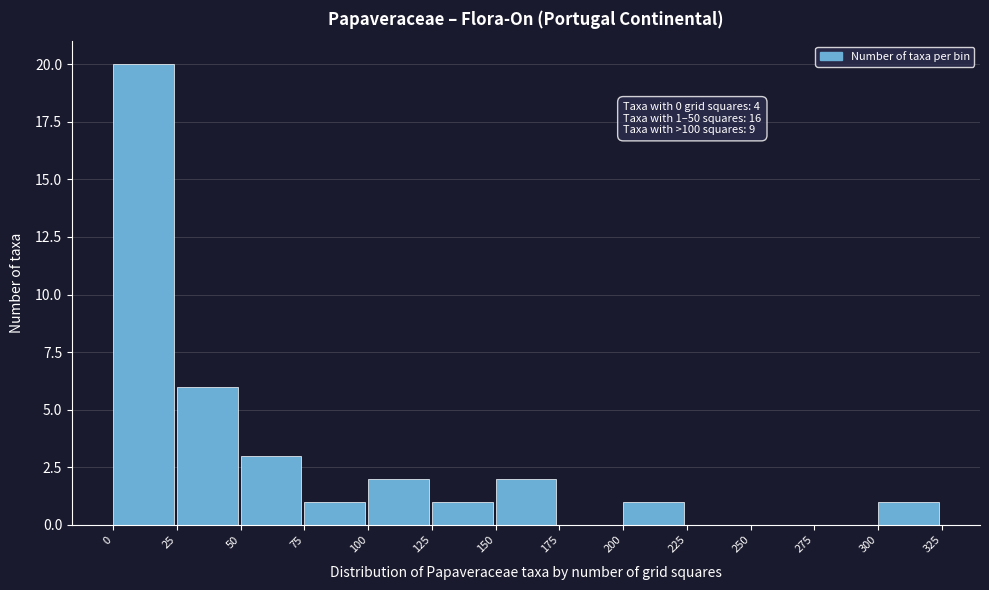

Over which range of the x-axis is the bar tallest?

0 to 25